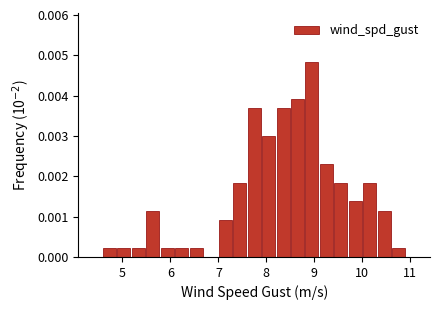

Read against the x-axis, roughly where is the centre of the tallest bar?

9.0